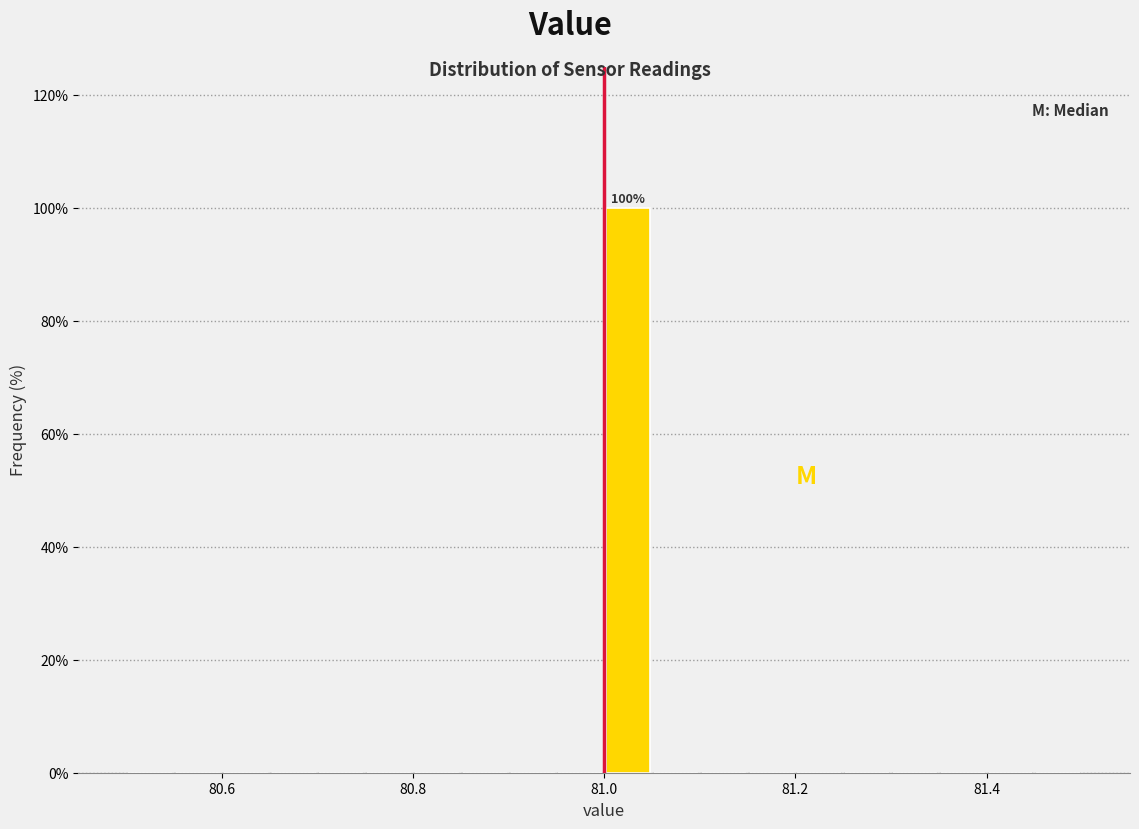

Read against the x-axis, roughly where is the centre of the tallest bar?

81.02